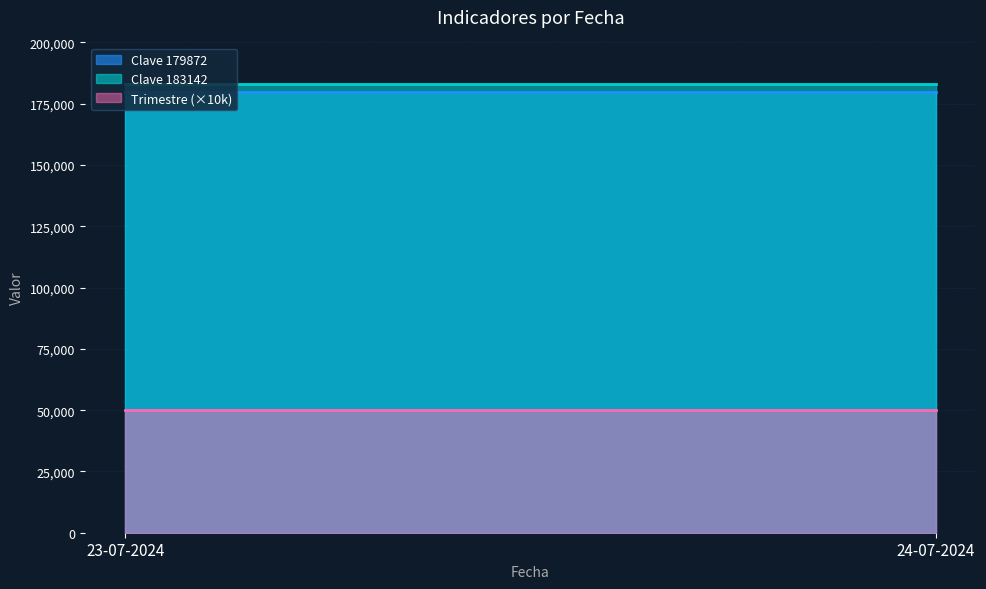

What is the spread (max minus min) of values at 23-07-2024?

133142